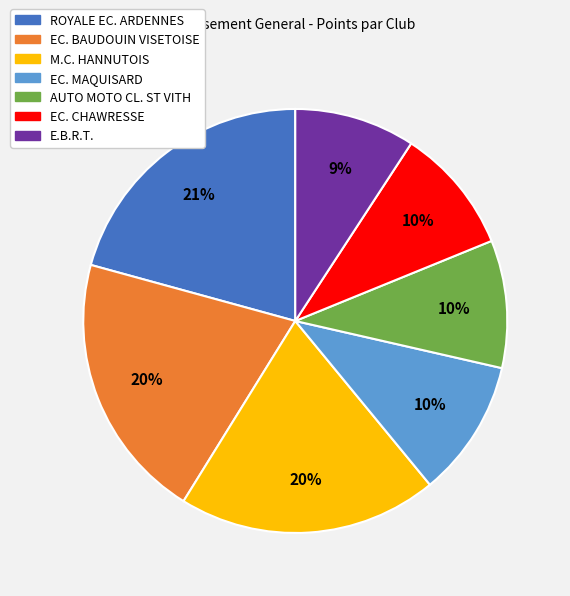

How many segments does this pie chart have?

7